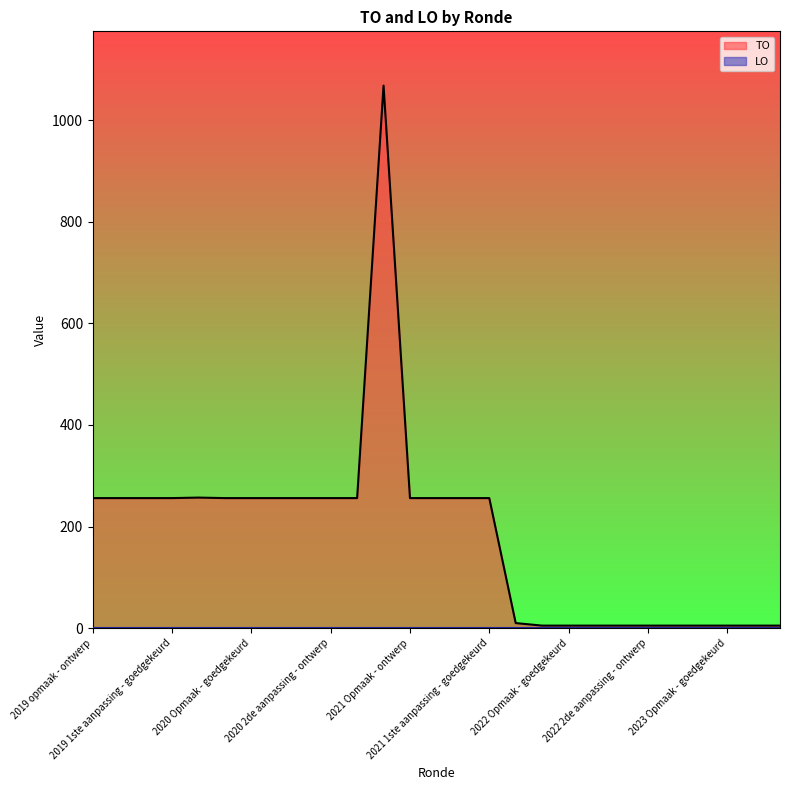

What position from the right is 2022 1ste aanpassing - goedgekeurd?

7